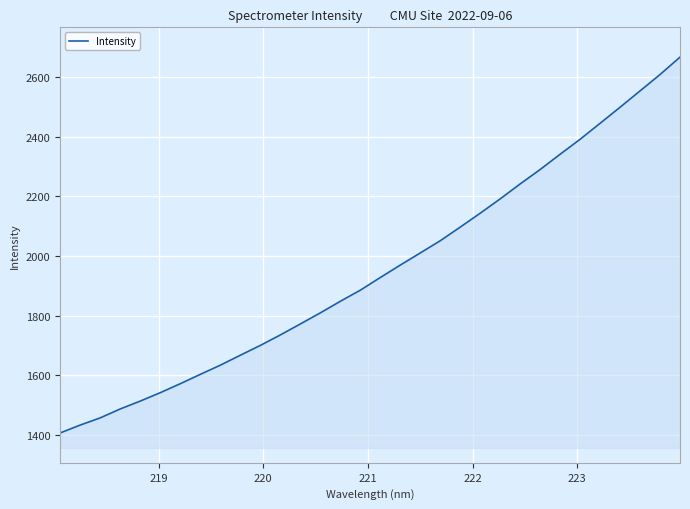

What is the minimum value shown in the chart?

1406.0